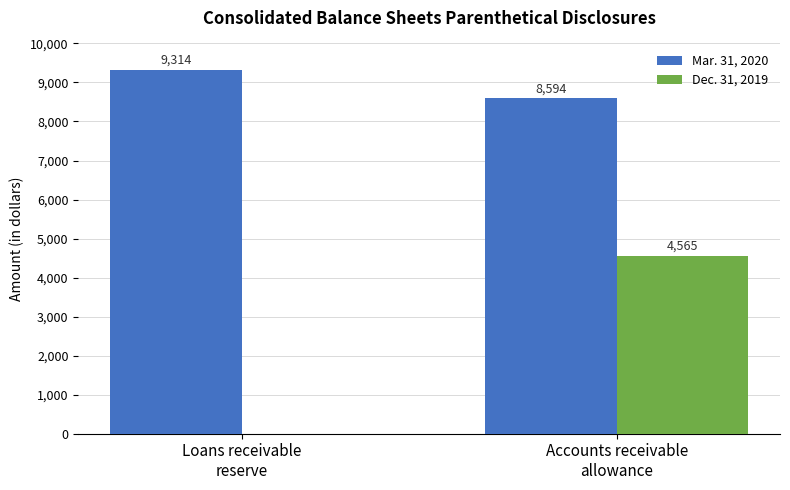

Reading left to right, what are all the values shown in this chart?

Mar. 31, 2020: 9314	8594
Dec. 31, 2019: 0	4565